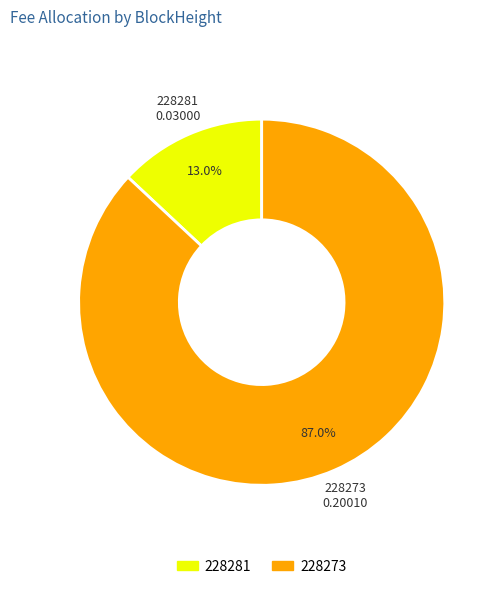

Which category has the smallest portion of the pie?

228281